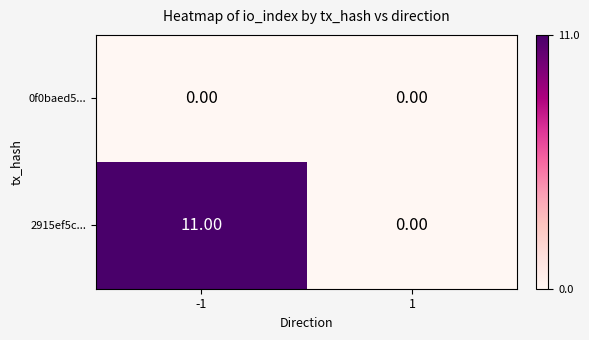

List the series in order of their peak value, lowest first.

0f0baed5..., 2915ef5c...